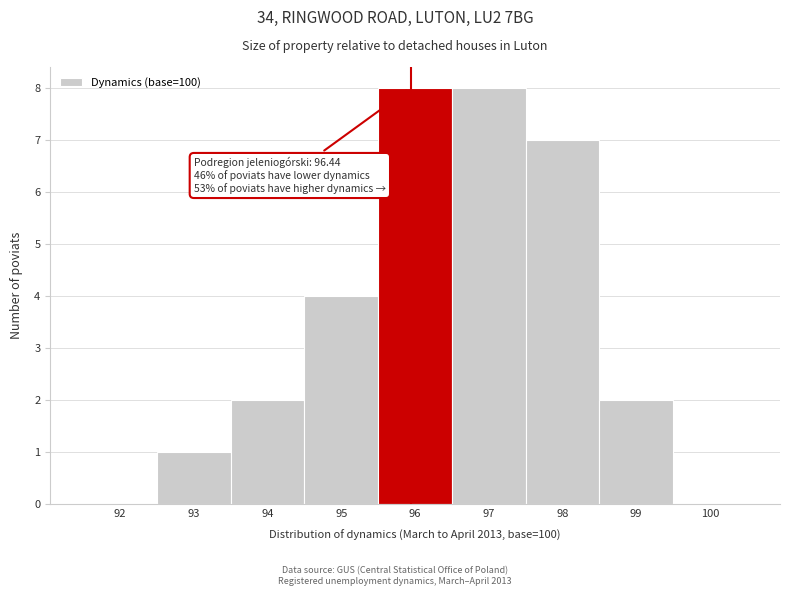

Reading left to right, what are all the values shown in this chart?

92=0	93=1	94=2	95=4	96=8	97=8	98=7	99=2	100=0